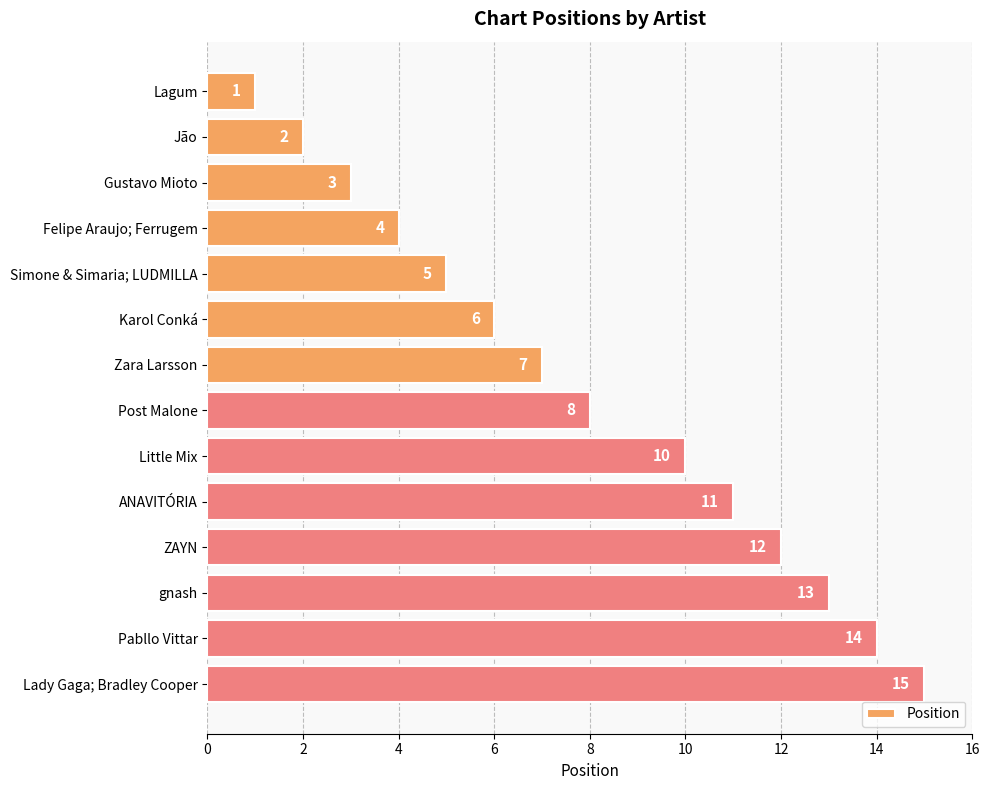

The value at Lady Gaga; Bradley Cooper is 10. True or false?

False